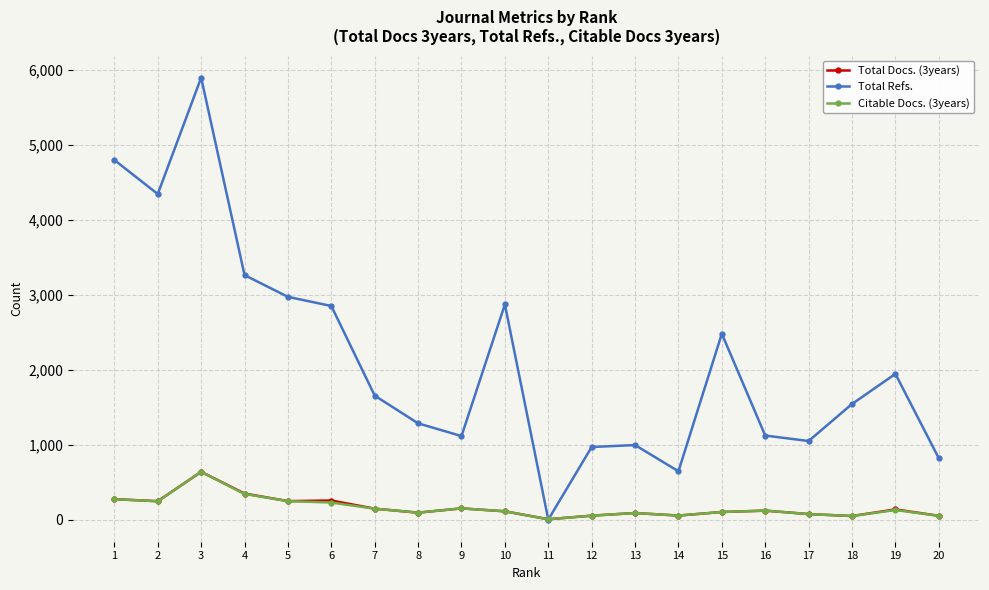

At how many categories does at least one series exceed 2659?

7